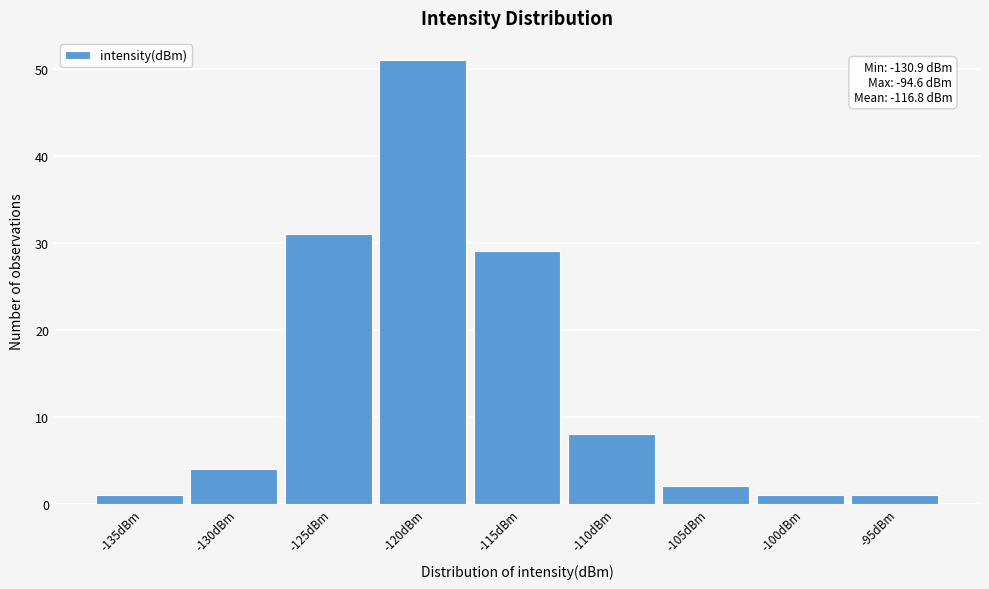

Reading left to right, what are all the values shown in this chart?

1	4	31	51	29	8	2	1	1